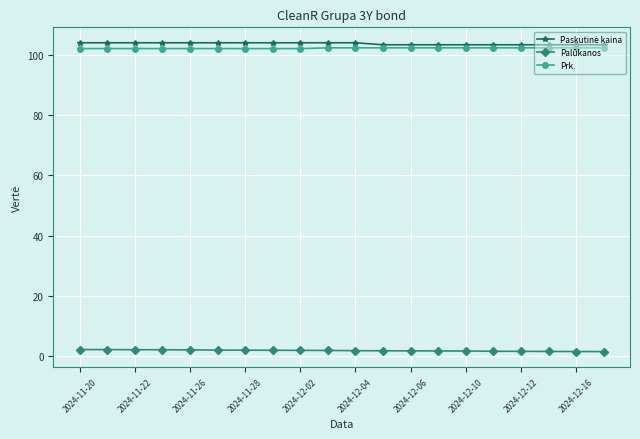

True or false: Palūkanos and Prk. intersect in this chart.

False